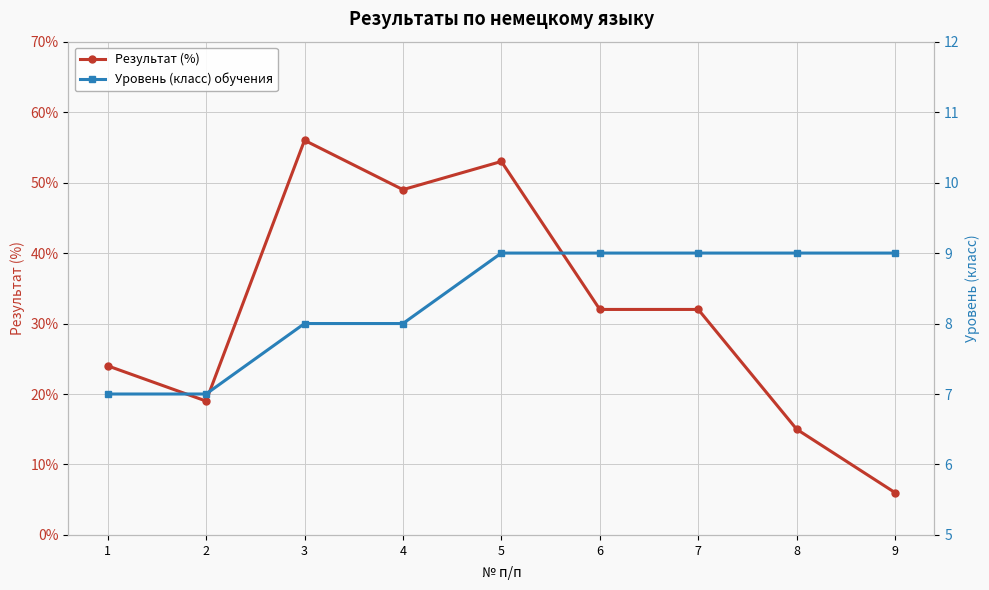

How many Результат (%) values are between 0 and 1?

9